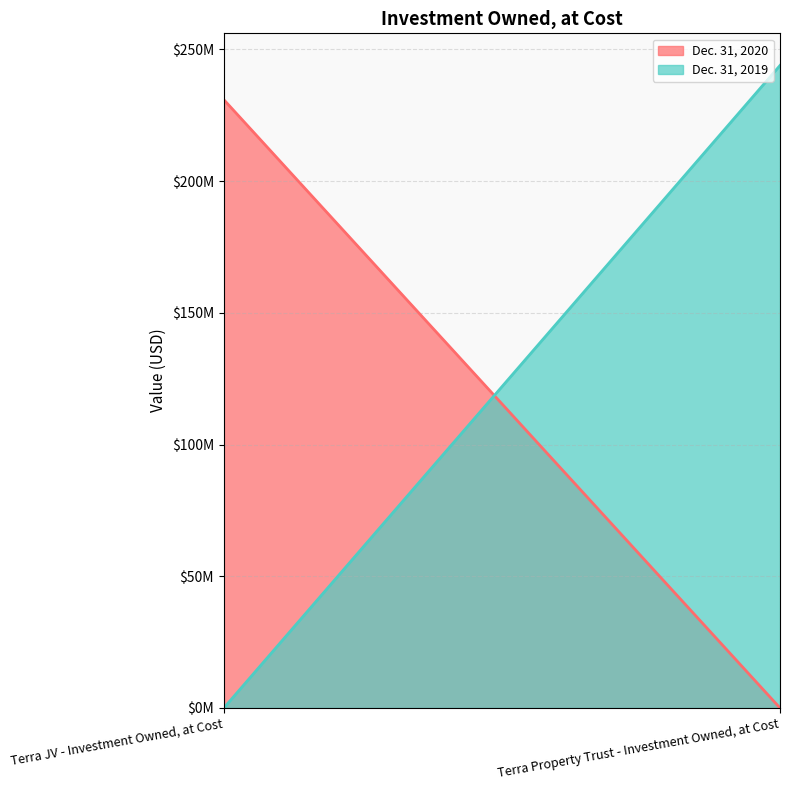

Rank the series by their maximum value, from highest to lowest.

Dec. 31, 2019, Dec. 31, 2020